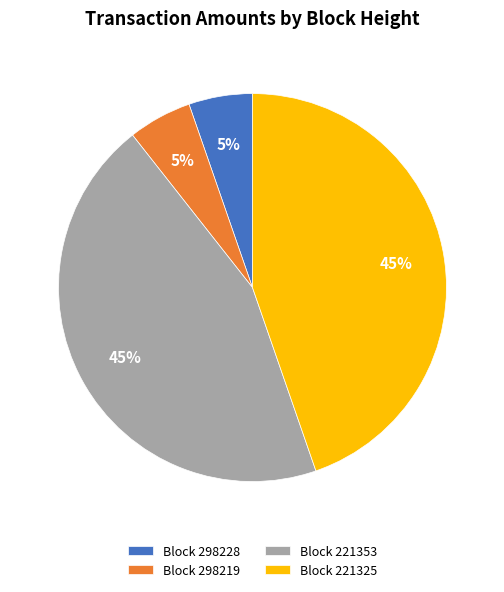

Between Block 221353 and Block 298228, which is larger?

Block 221353